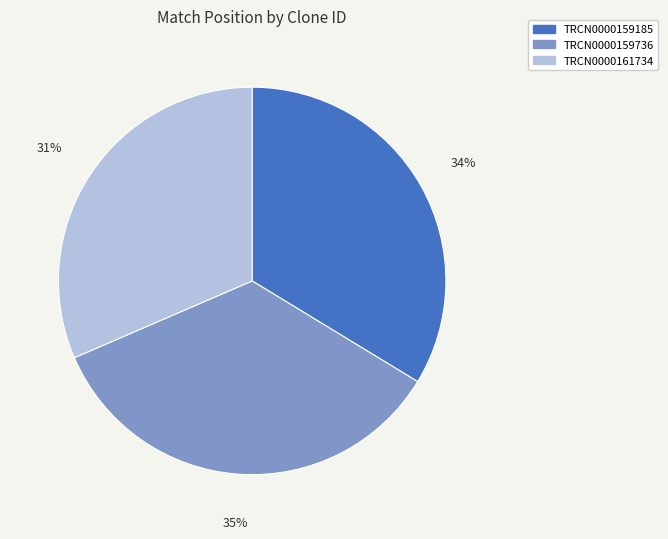

Rank the categories by value from lowest to highest.

TRCN0000161734, TRCN0000159185, TRCN0000159736